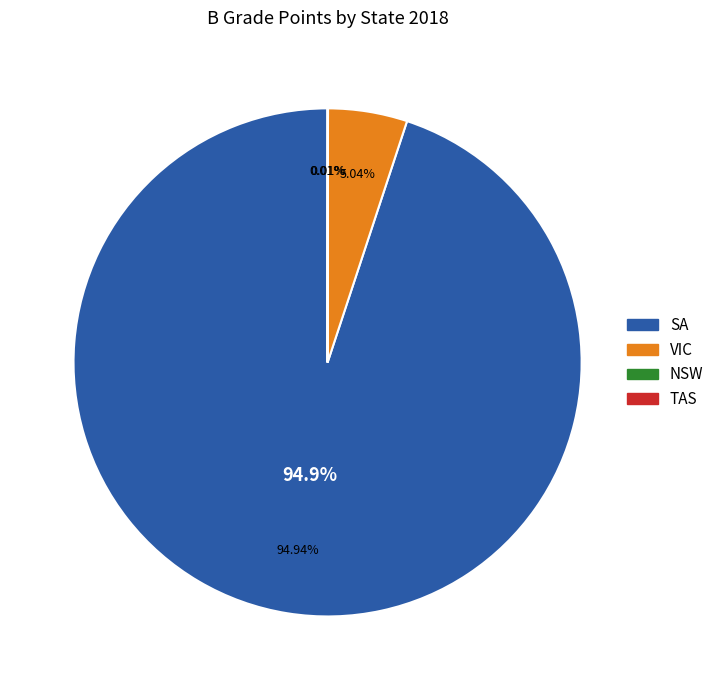

To the nearest percent, what portion does VIC represent?

5%